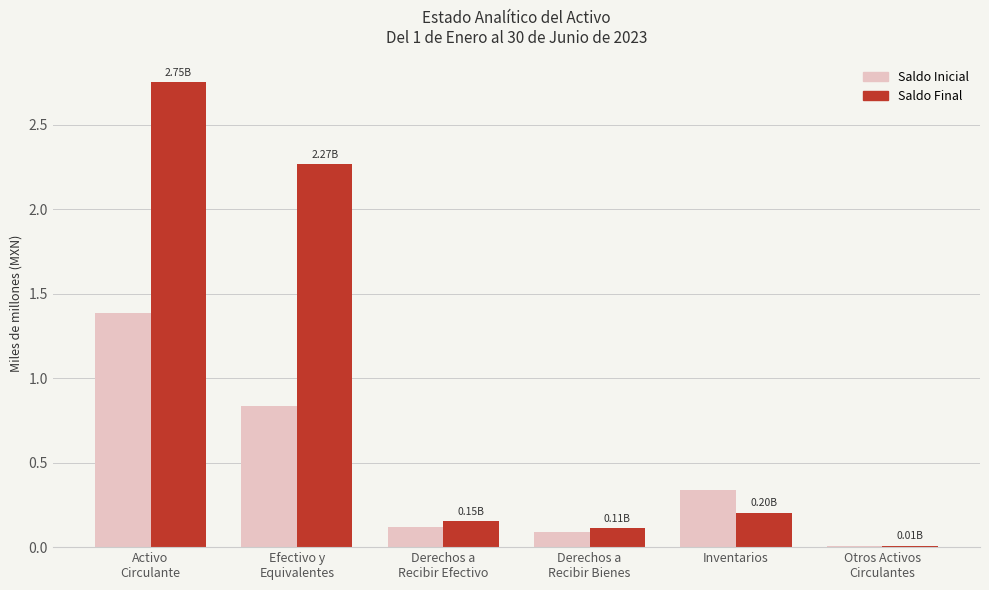

Rank the categories by Saldo Inicial value from highest to lowest.

Activo
Circulante, Efectivo y
Equivalentes, Inventarios, Derechos a
Recibir Efectivo, Derechos a
Recibir Bienes, Otros Activos
Circulantes